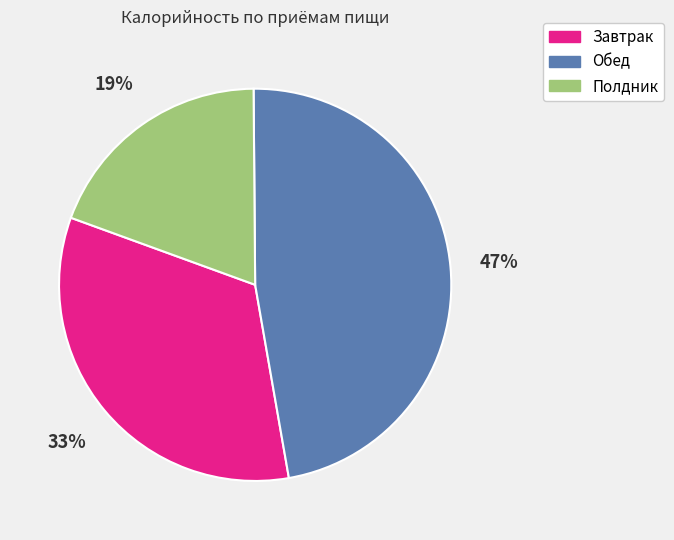

Rank the categories by value from lowest to highest.

Полдник, Завтрак, Обед